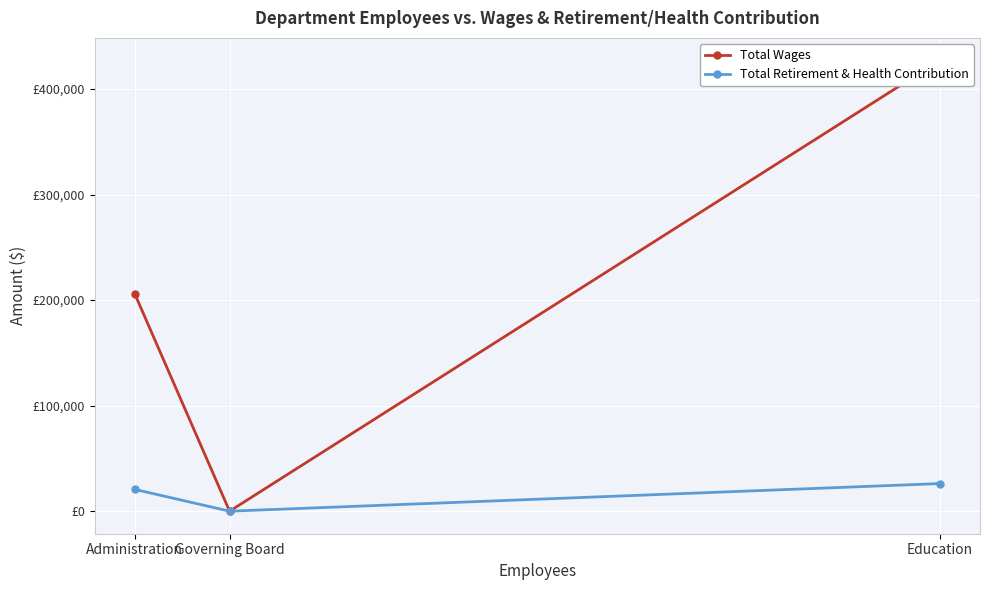

Reading right to left, transcribe all the data shown in this chart.

Total Wages: 427149	0	205682
Total Retirement & Health Contribution: 26164	0	20629